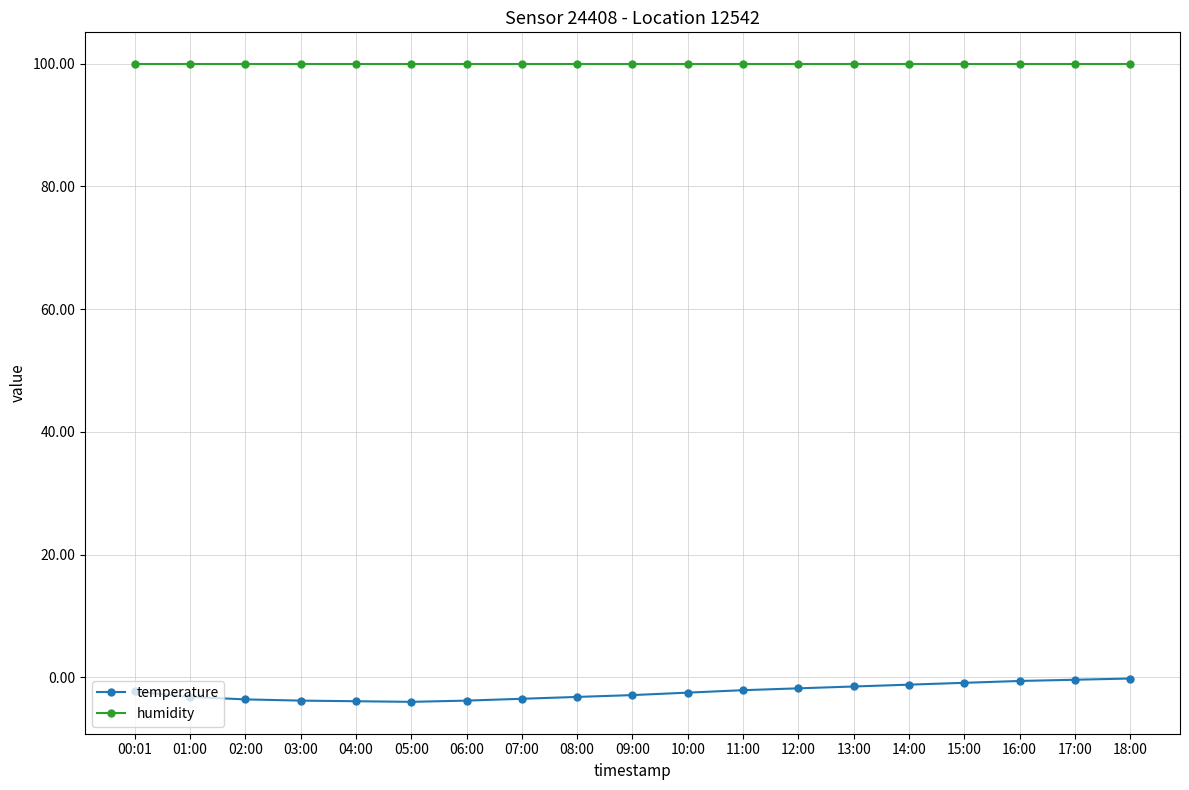

True or false: temperature and humidity cross at least once.

False